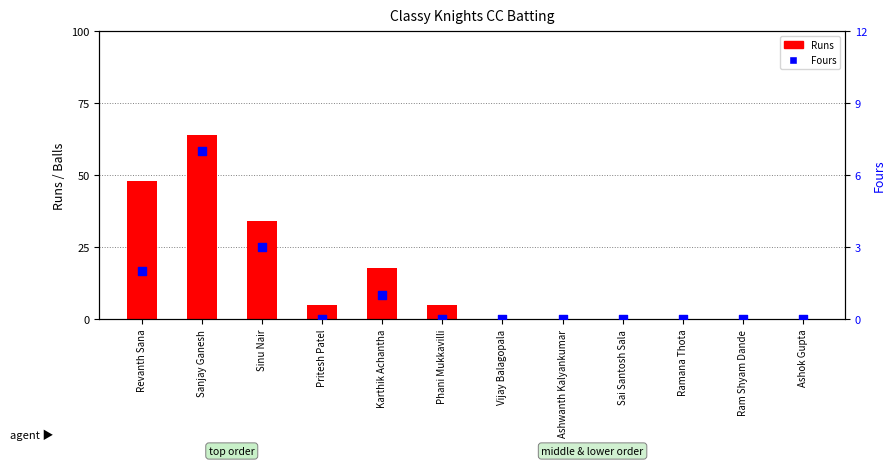

What are all the series names shown in the legend?

Runs, Fours